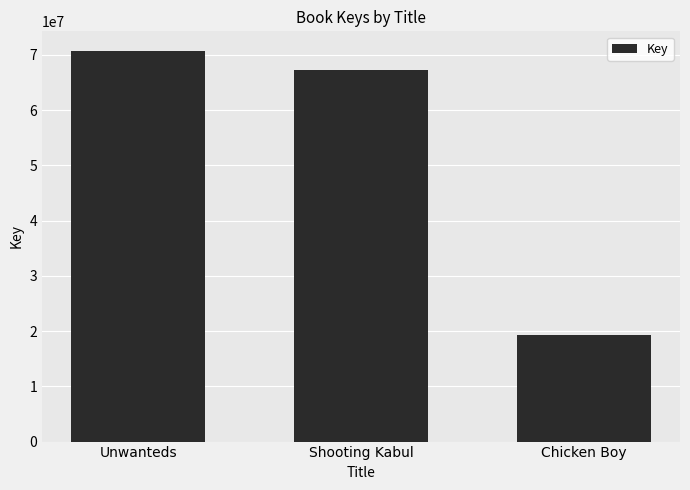

How many bars are there in total?

3